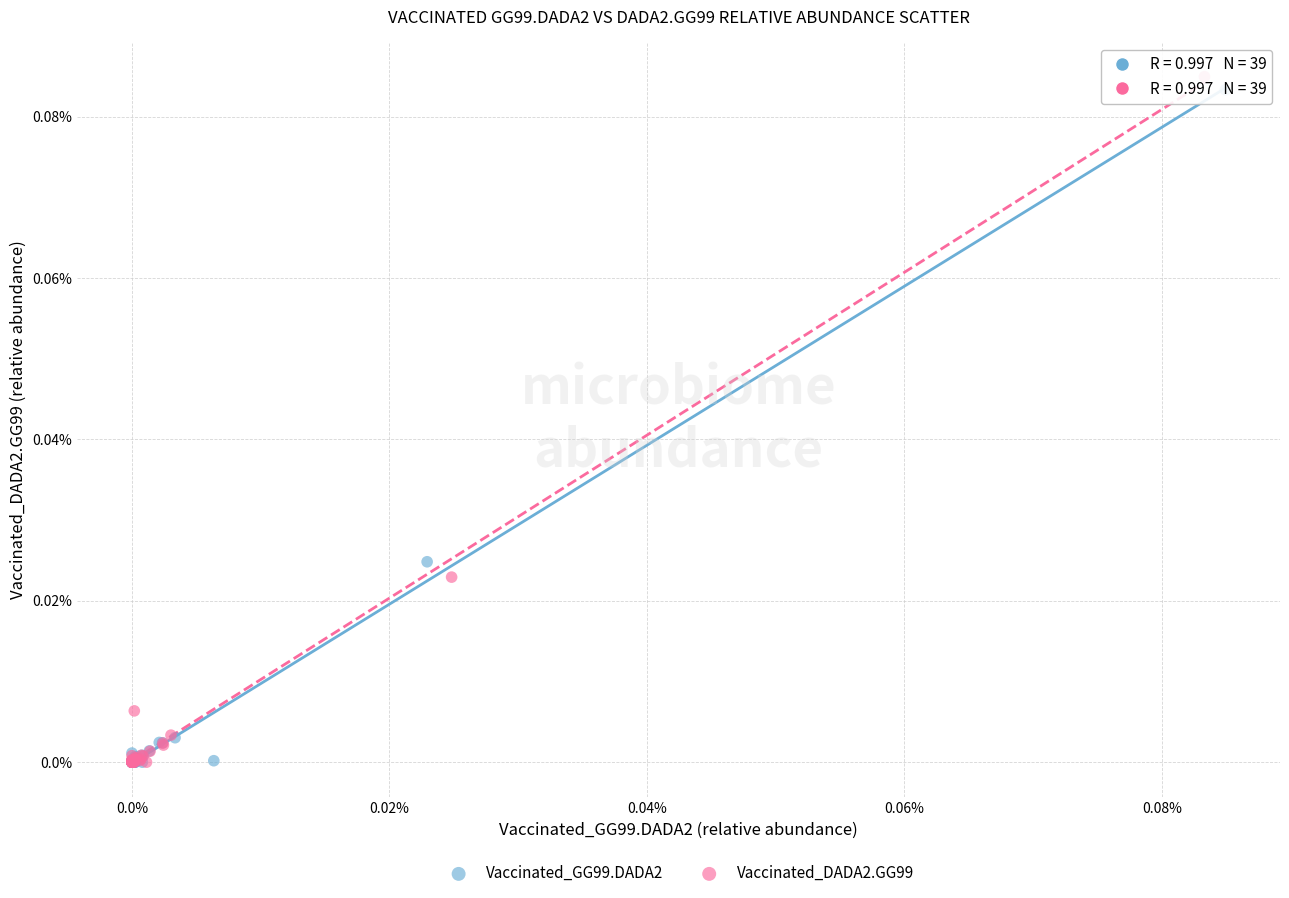

What are all the series names shown in the legend?

Vaccinated_GG99.DADA2, Vaccinated_DADA2.GG99